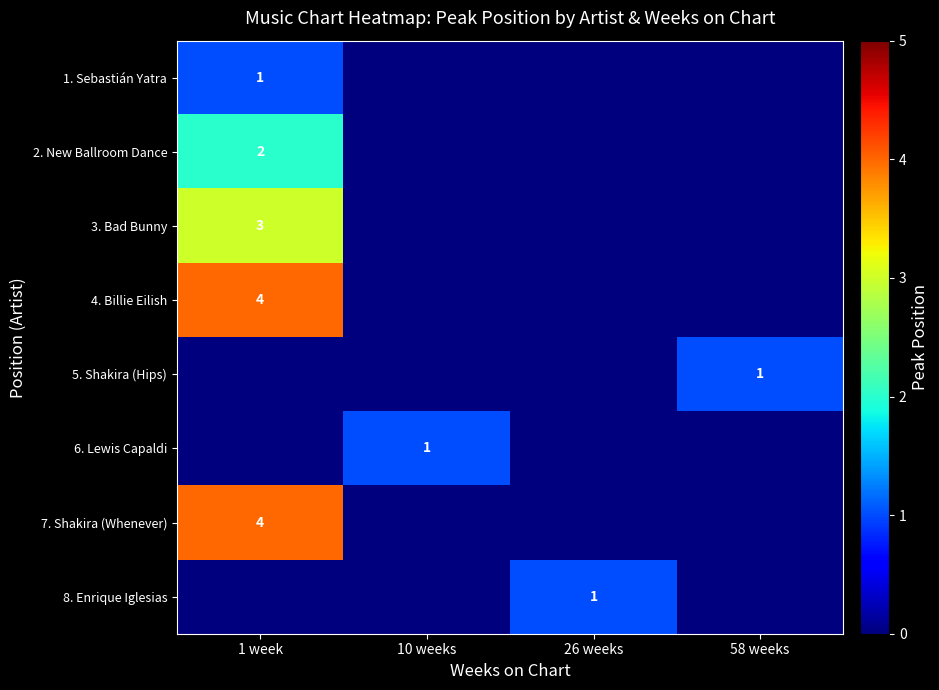

The value of 1. Sebastián Yatra at 1 week is 2. True or false?

False